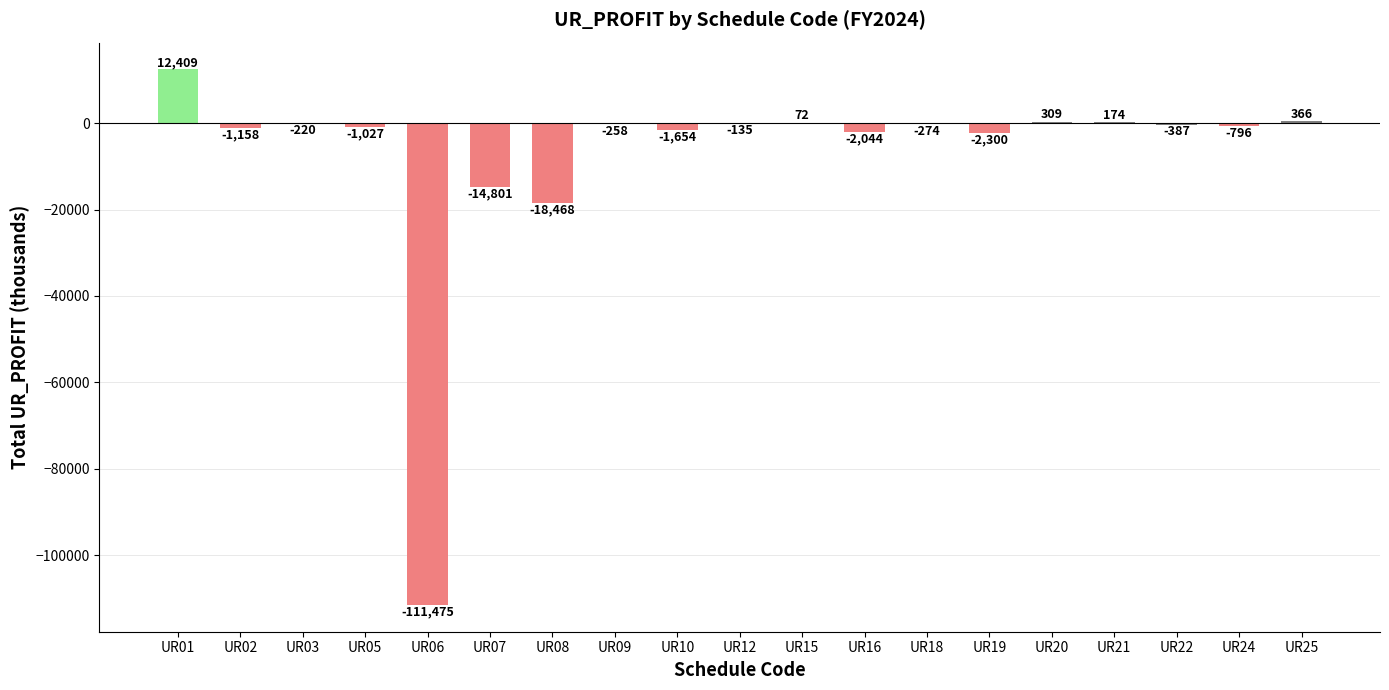

What is the greatest value displayed?

12408.5